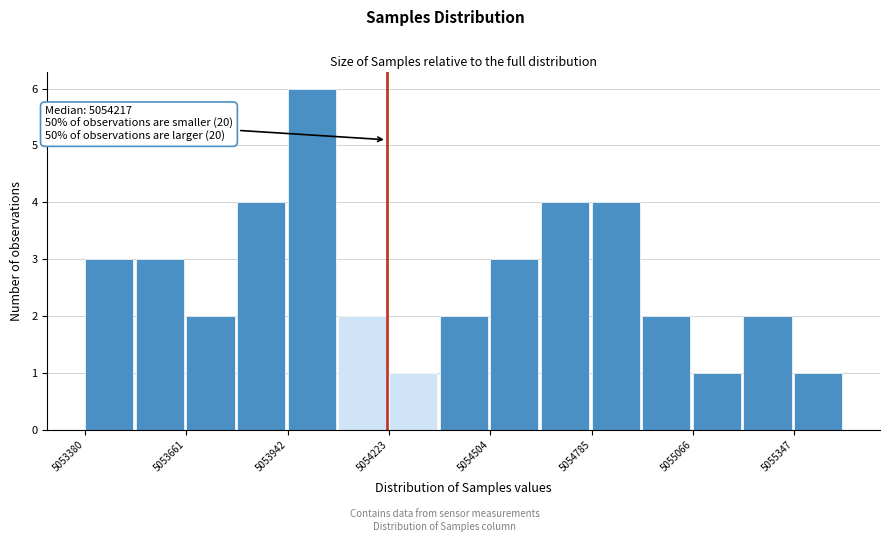

Read against the x-axis, roughly where is the centre of the tallest bar?

5054000